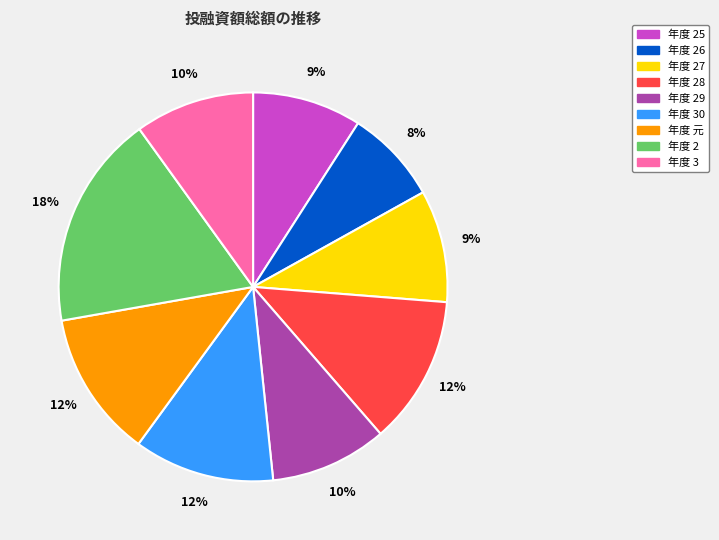

To the nearest percent, what is the average slice percentage?

11%